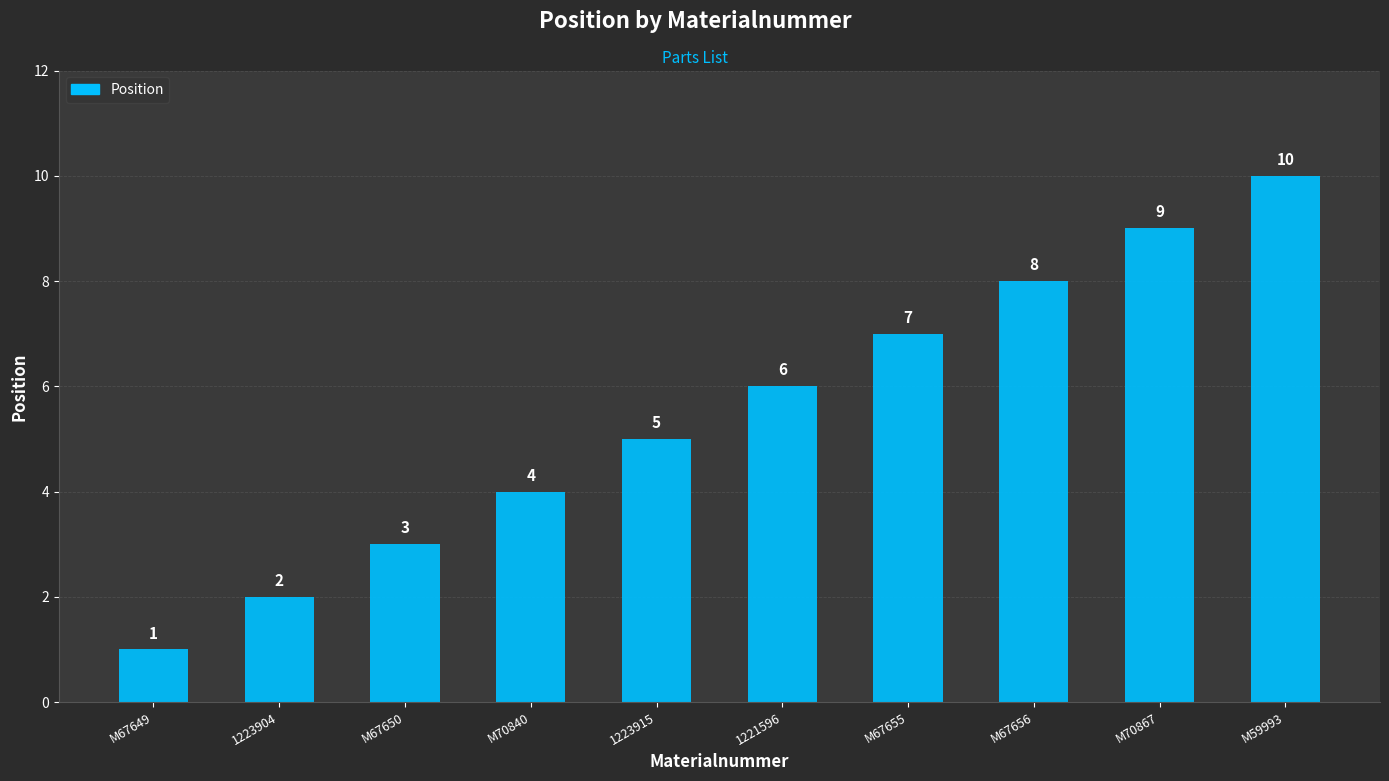

Count the values in the range 3 to 8.

6